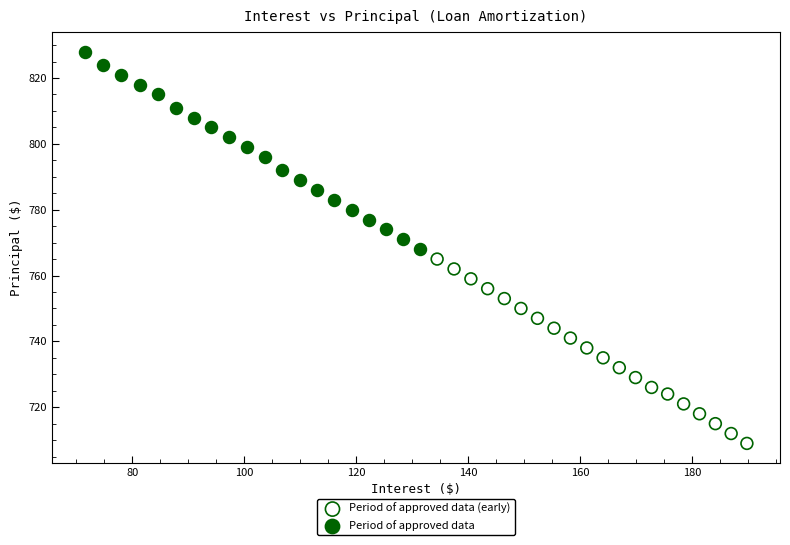

Which series contains the highest Y value?

Period of approved data